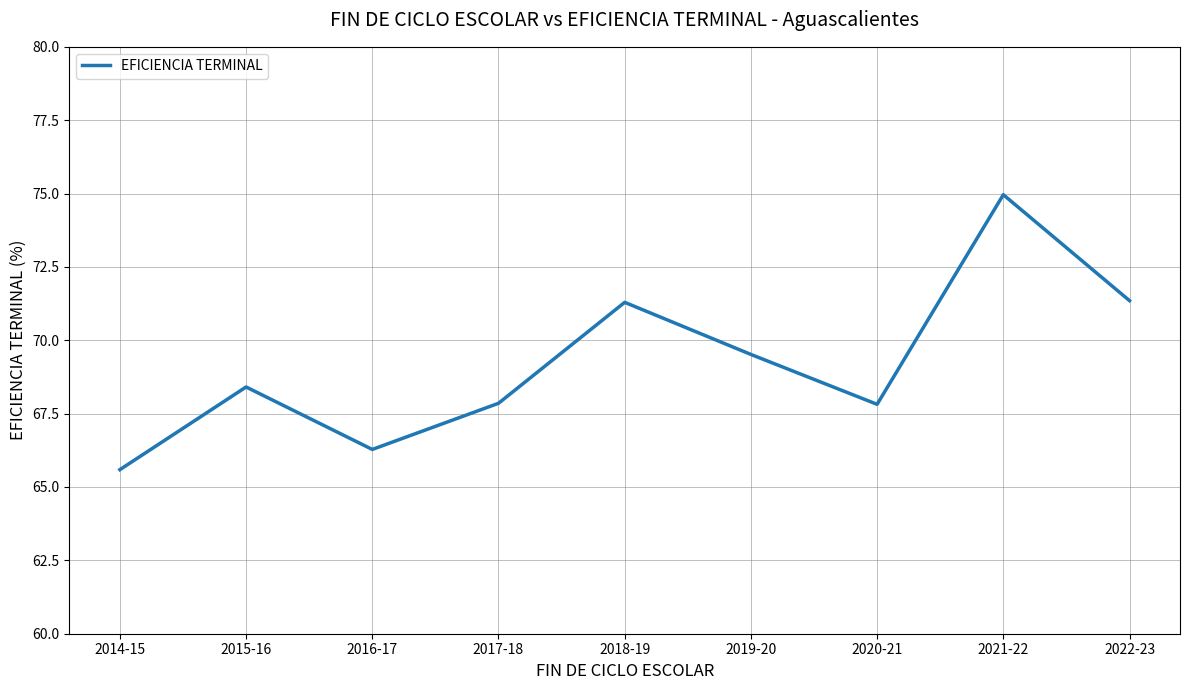

What is the maximum value shown in the chart?

75.0